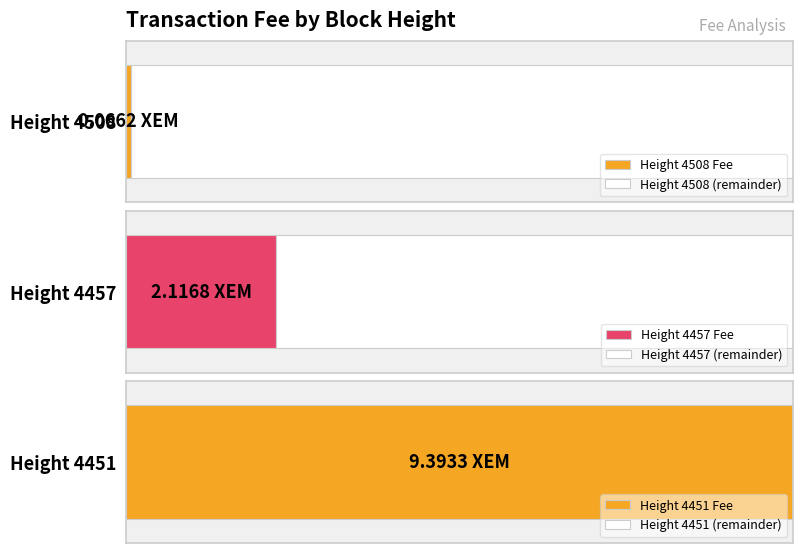

How many values are below 2?

1